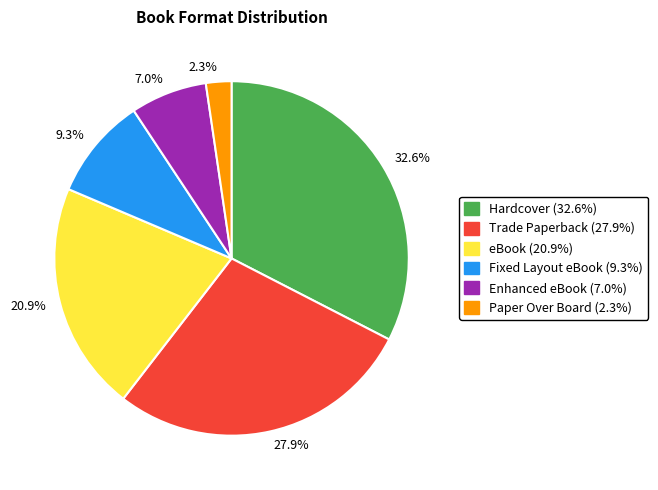

What percentage is the Trade Paperback slice, to the nearest percent?

28%